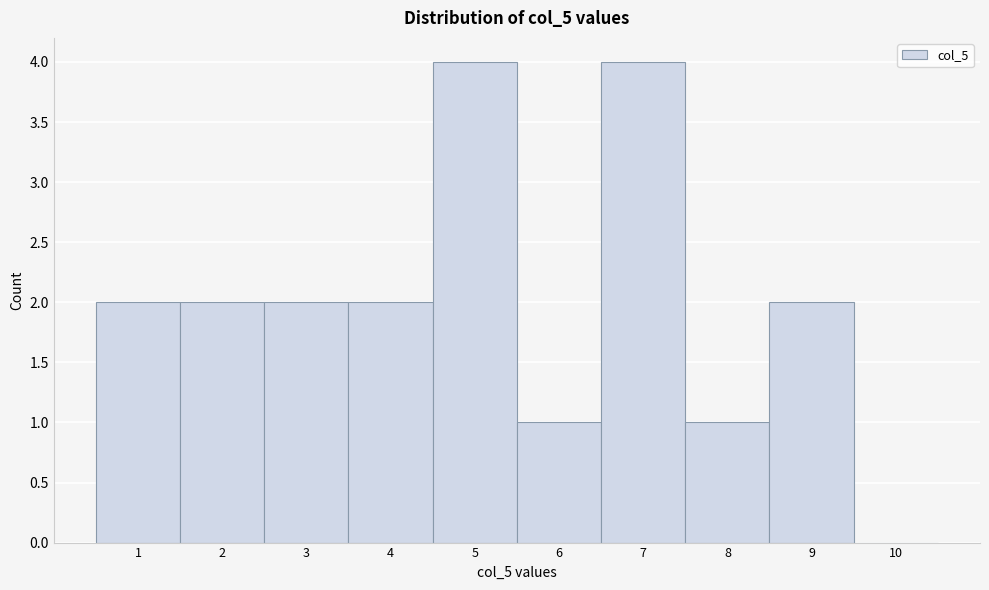

Reading left to right, transcribe all the data shown in this chart.

1=2	2=2	3=2	4=2	5=4	6=1	7=4	8=1	9=2	10=0